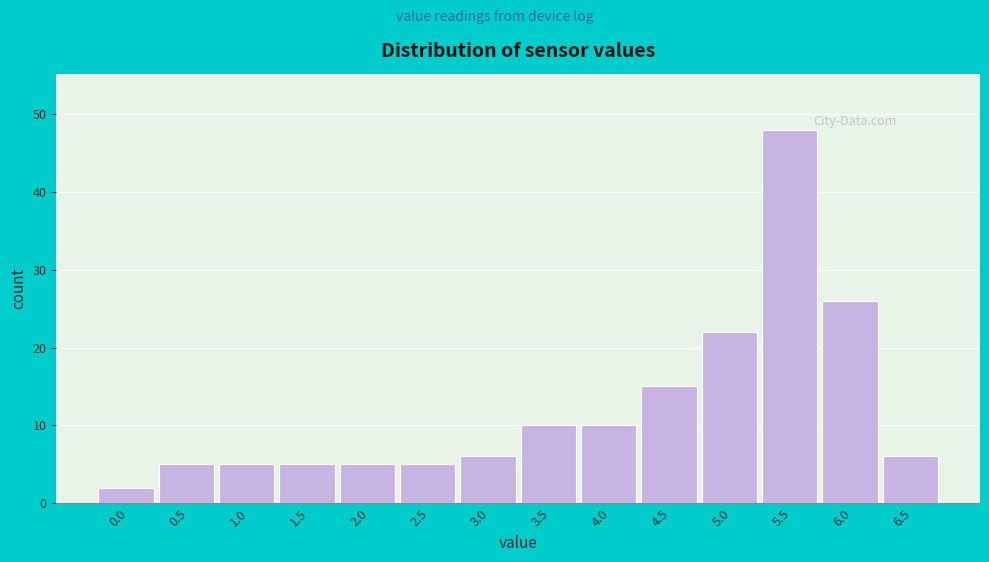

Reading left to right, list all the values displayed in this chart.

0.0=2	0.5=5	1.0=5	1.5=5	2.0=5	2.5=5	3.0=6	3.5=10	4.0=10	4.5=15	5.0=22	5.5=48	6.0=26	6.5=6